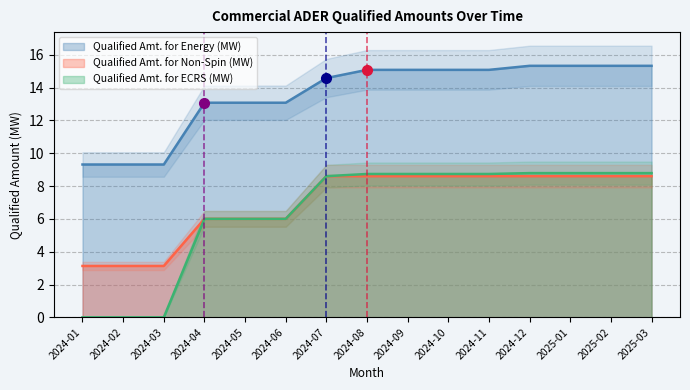

Is it true that Qualified Amt. for Non-Spin (MW) equals 8.6 at 2025-03?

True